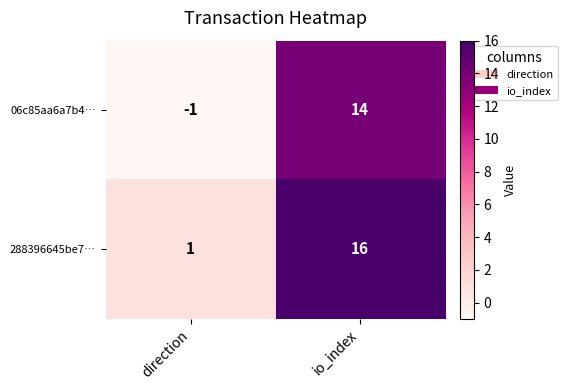

Read the 288396645be7… value at io_index, to the nearest 10.

20